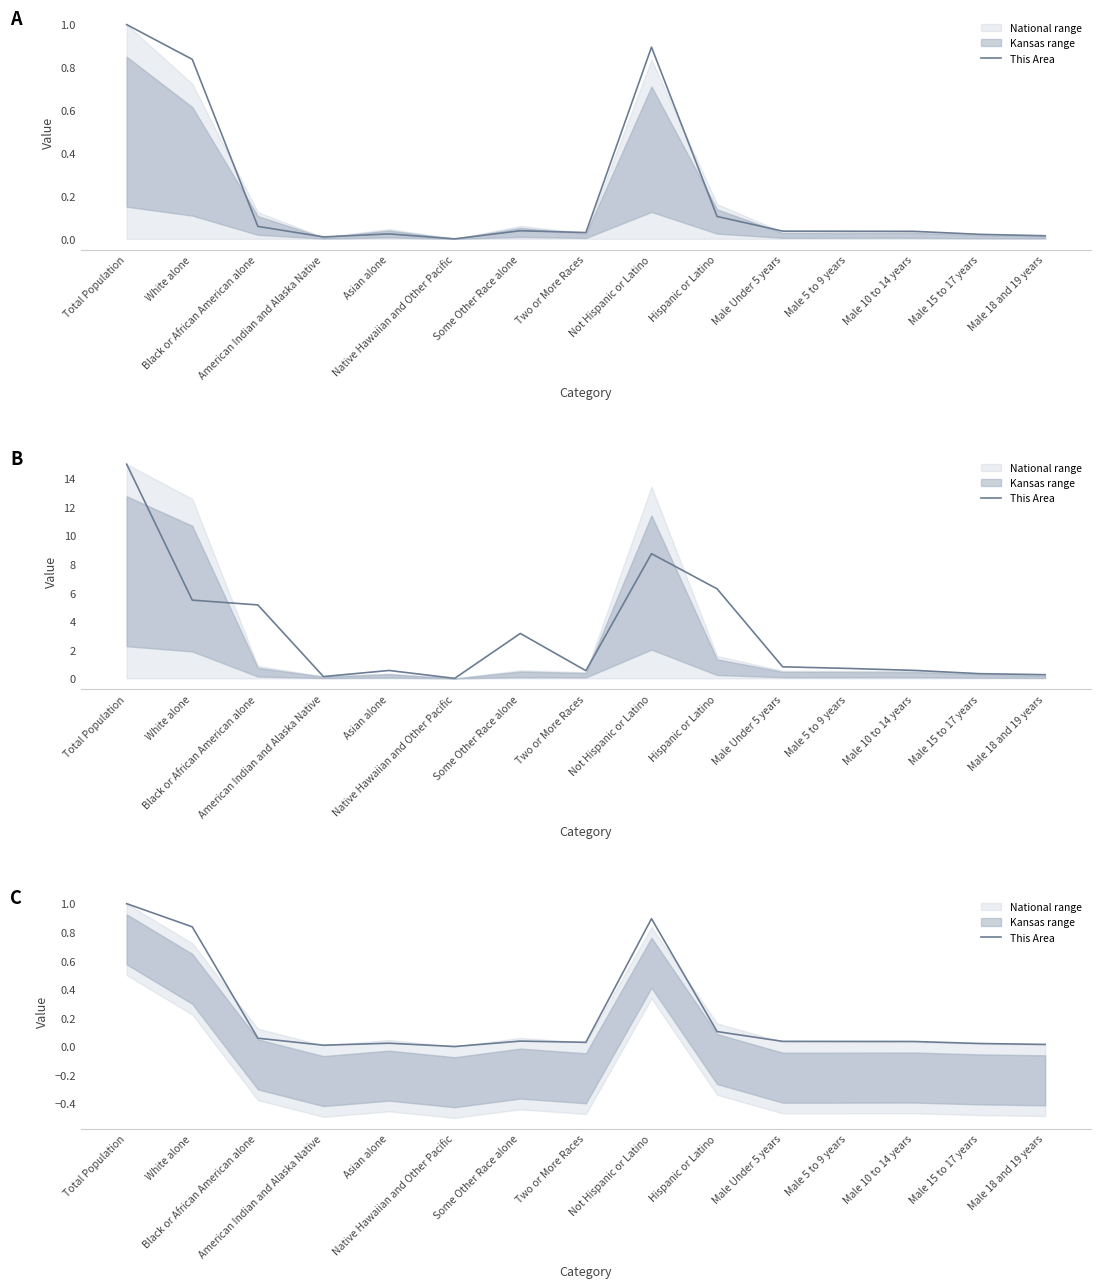

Reading left to right, transcribe all the data shown in this chart.

1.0	0.8	0.1	0.0	0.0	0.0	0.0	0.0	0.9	0.1	0.0	0.0	0.0	0.0	0.0